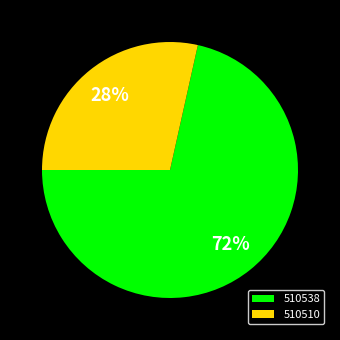

What is the smallest slice in the pie chart?

510510